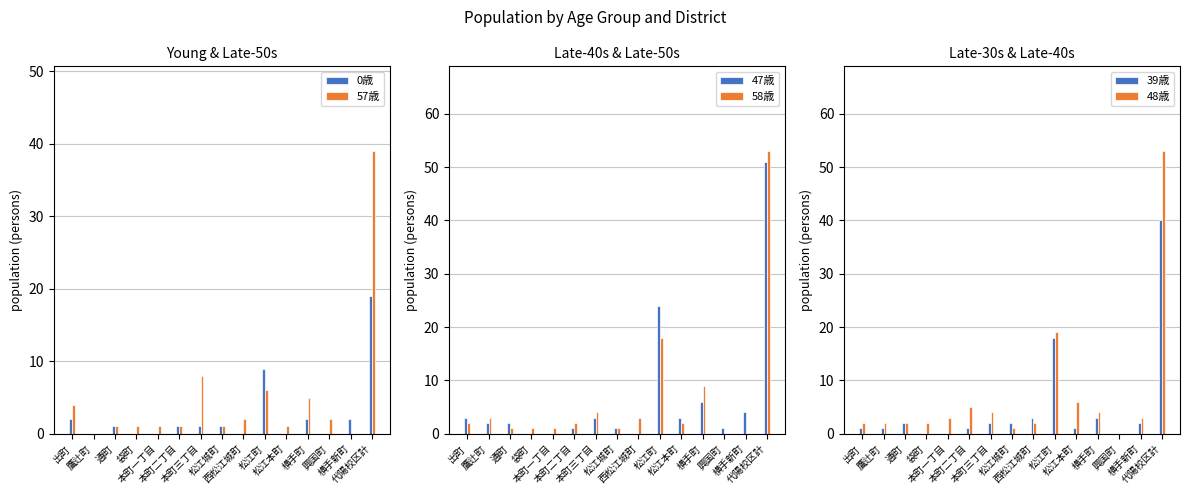

What is the sum of the 0歳 values at 興国町 and 代陽校区計?

19